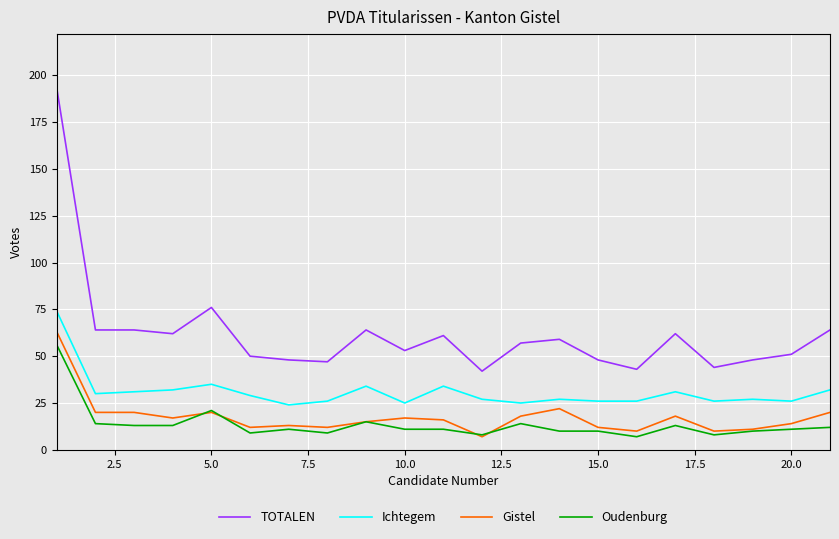

What is the smallest value displayed?

7